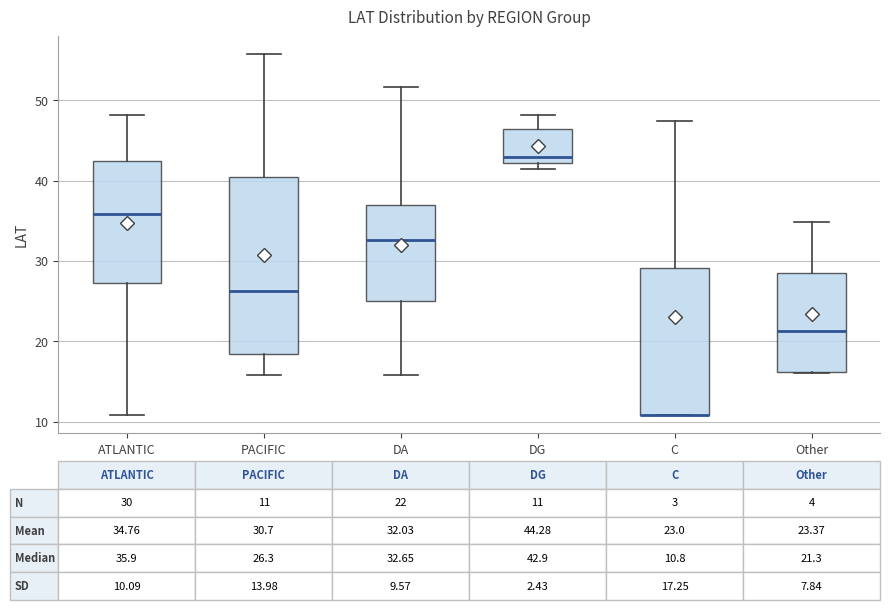

Which box is the tallest, from its lower edge to its upper edge?

PACIFIC